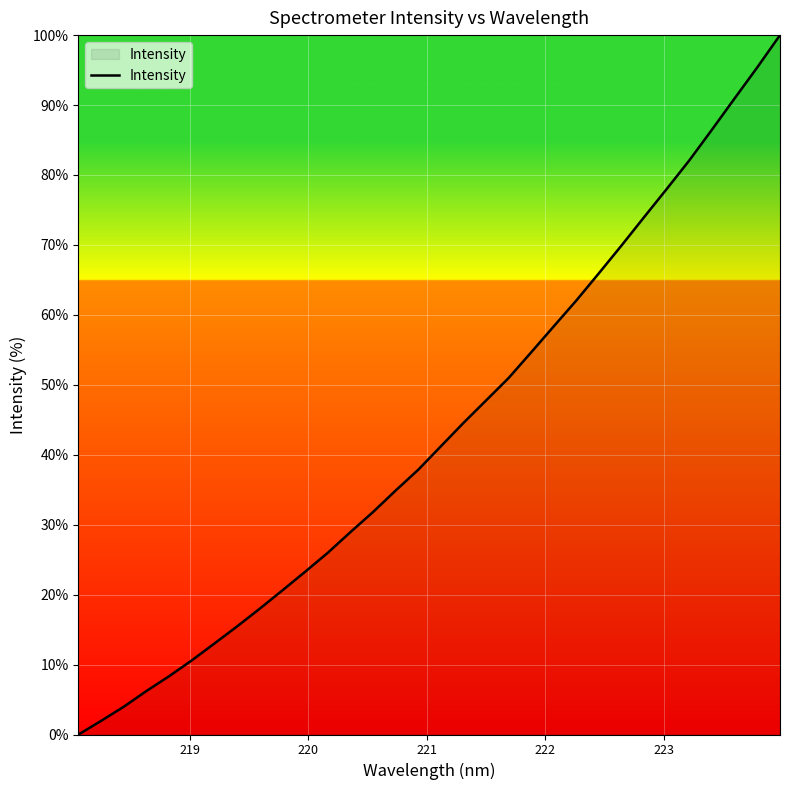

What is the greatest value displayed?

100.0